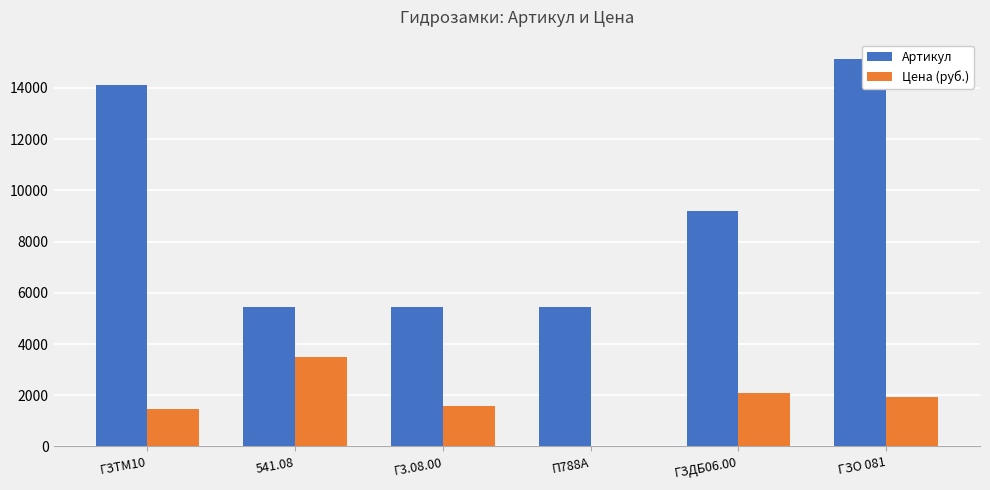

What is the difference between the Цена (руб.) values at ГЗТМ10 and ГЗДБ06.00?

630